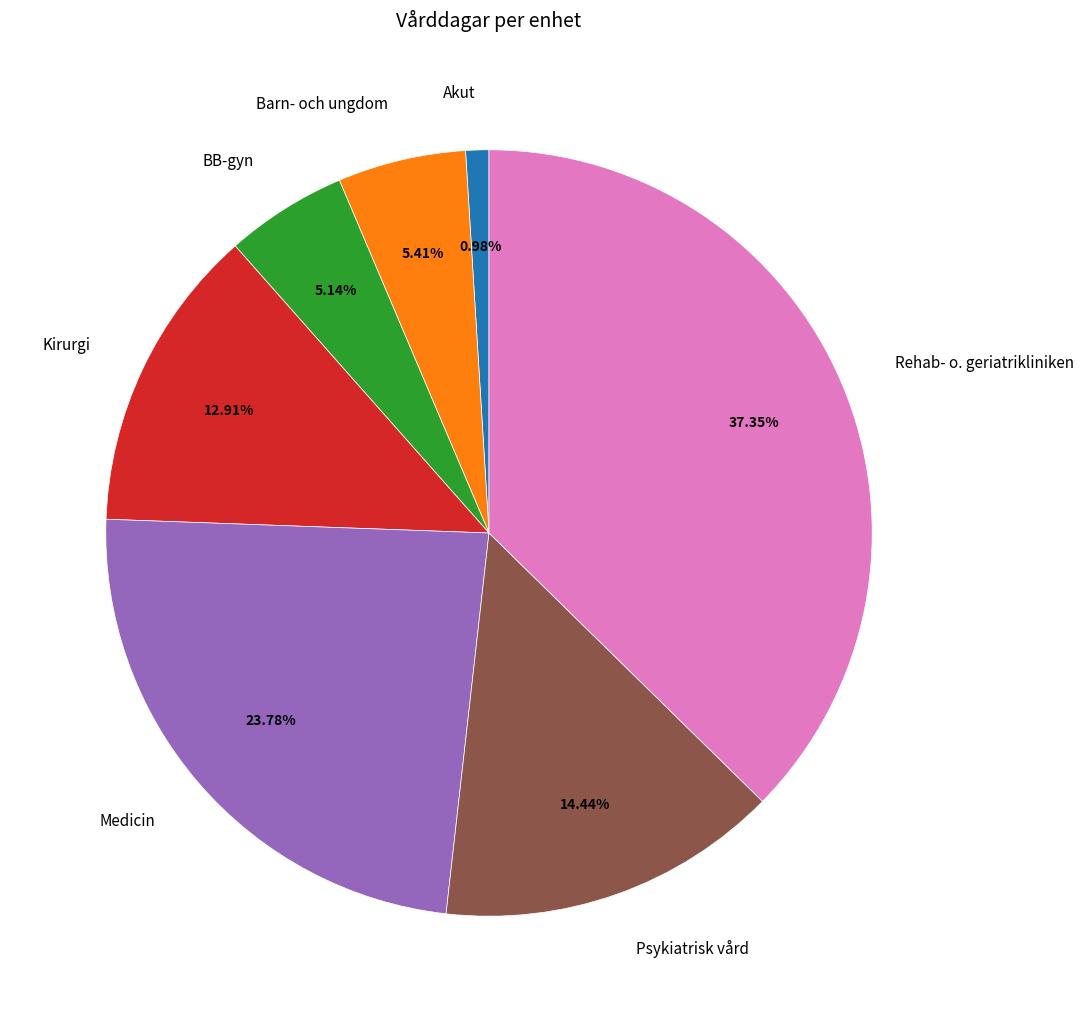

Which category has the biggest portion of the pie?

Rehab- o. geriatrikliniken